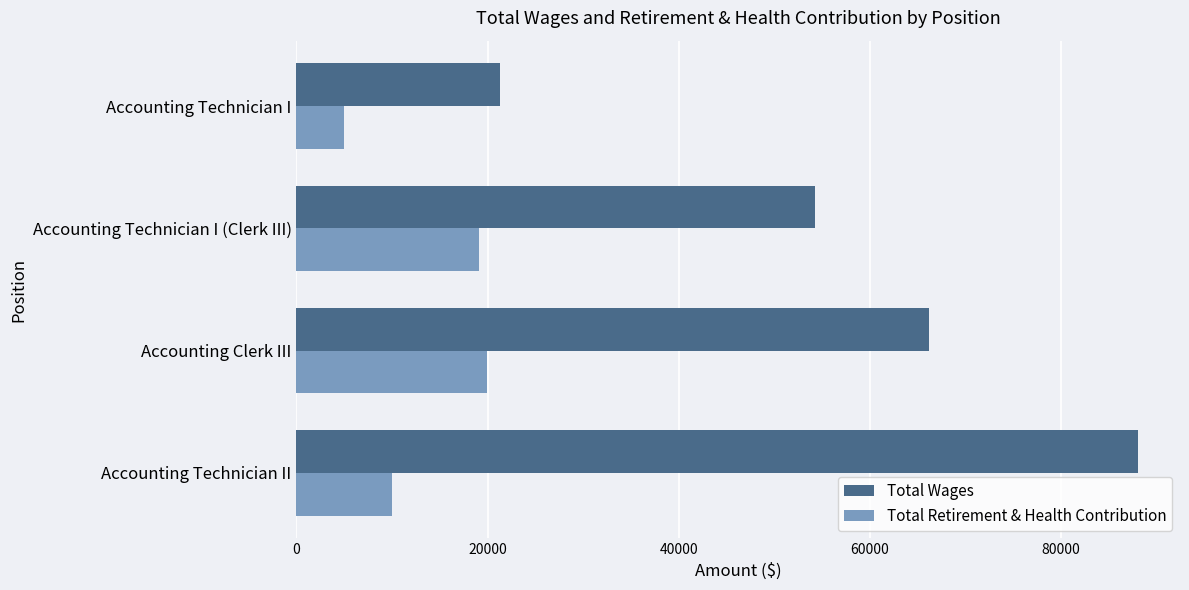

Which category has the lowest value in the Total Wages series?

Accounting Technician I